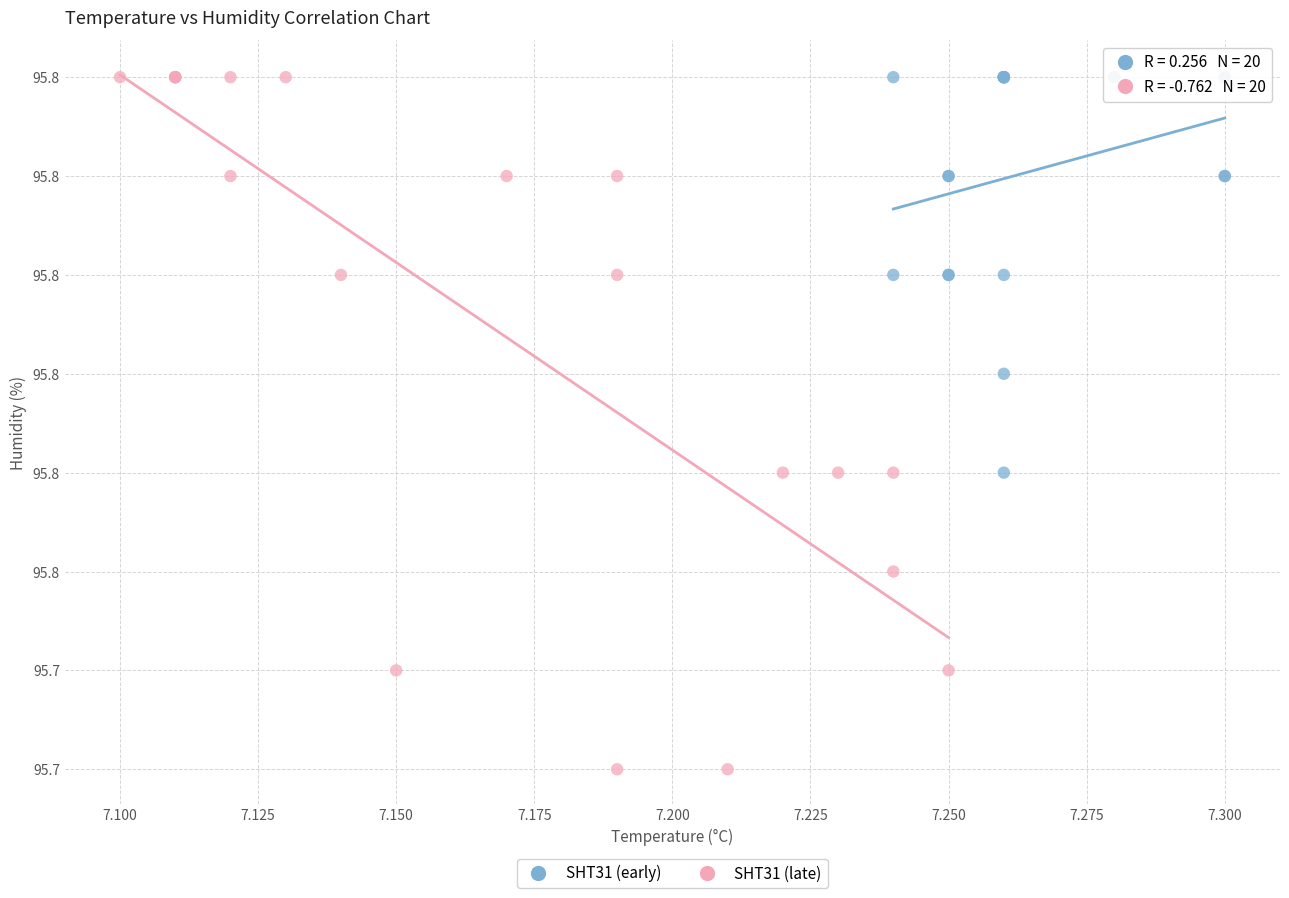

Which series contains the lowest Y value?

SHT31 (late)